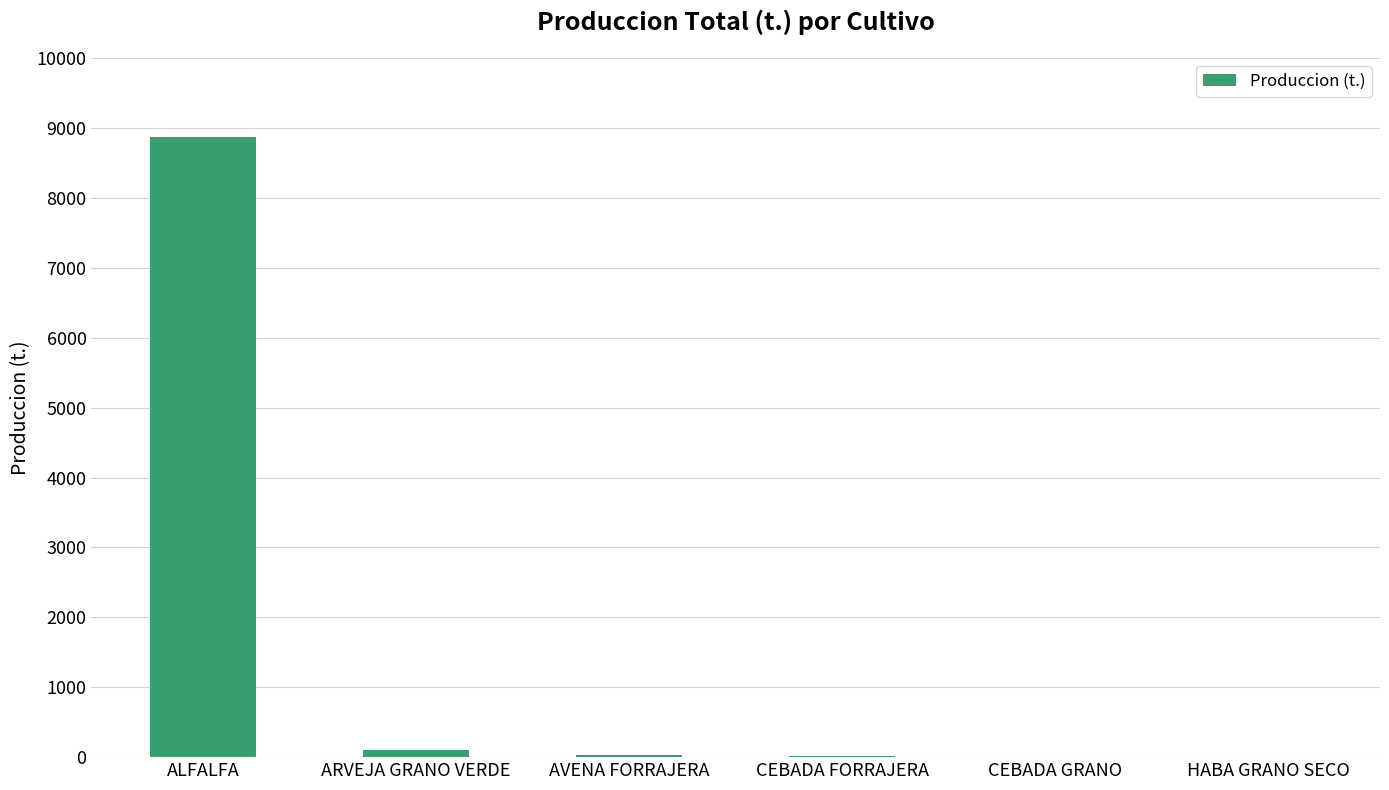

Which label corresponds to the largest value in the chart?

ALFALFA